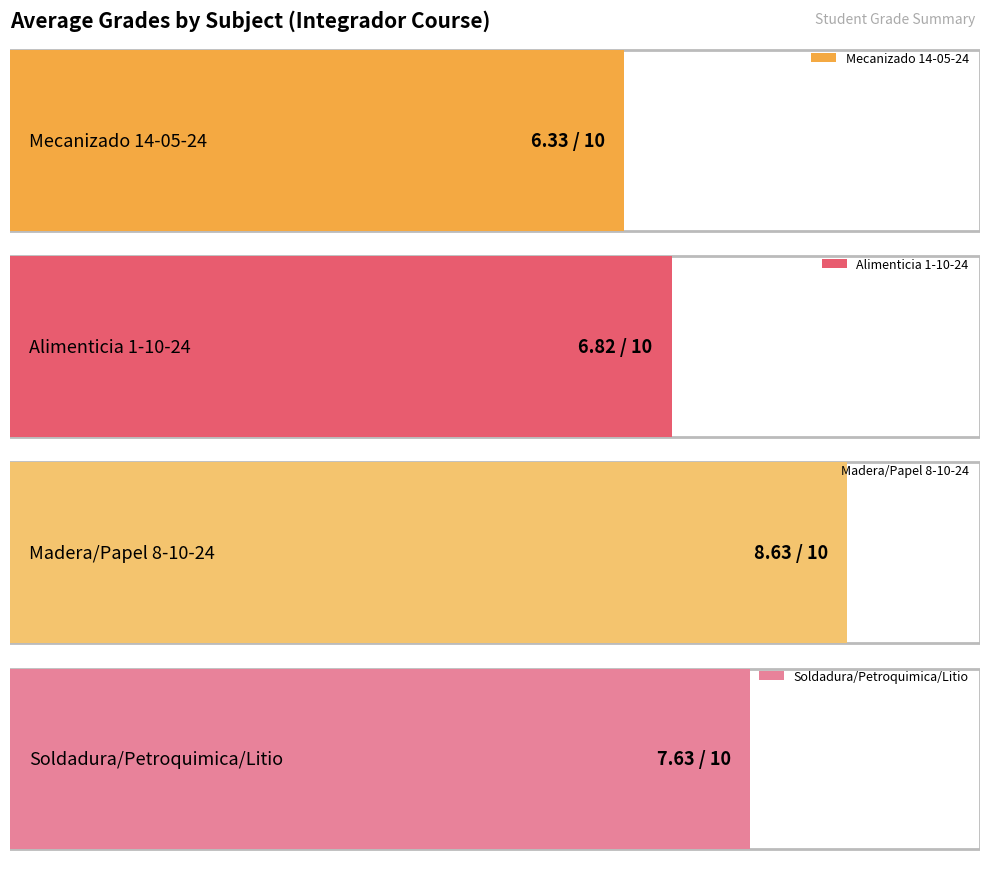

Is the value of Soldadura/Petroquimica/Litio at ESTEVEZ greater than the value of Madera/Papel 8-10-24 at FREIRE?

No